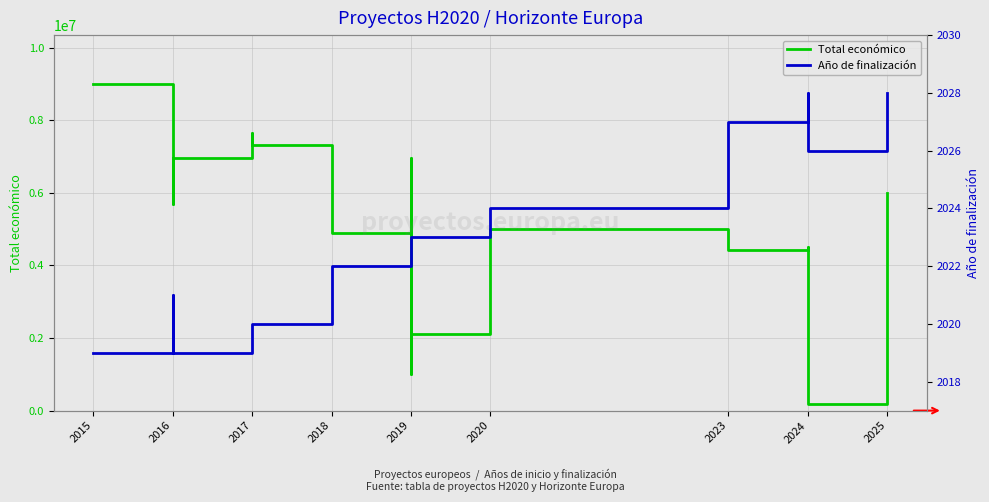

What is the greatest value displayed?

8999757